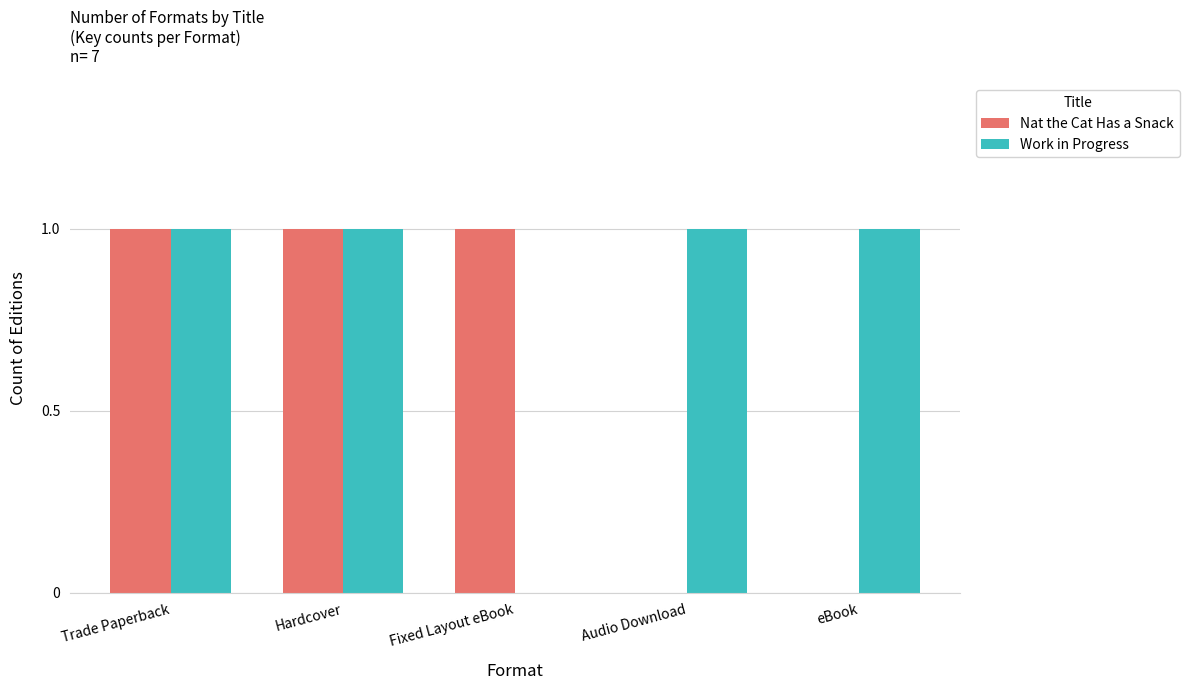

Are the bars horizontal?

No